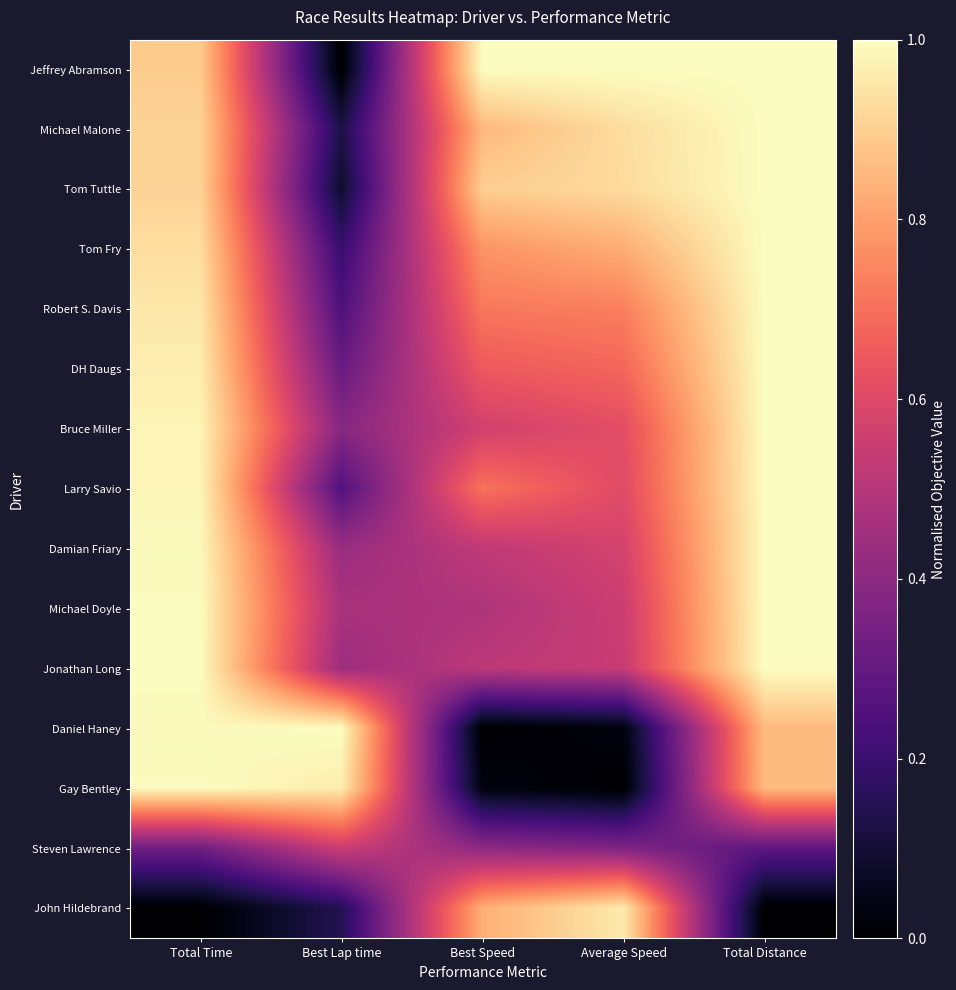

How many series are shown in this chart?

15